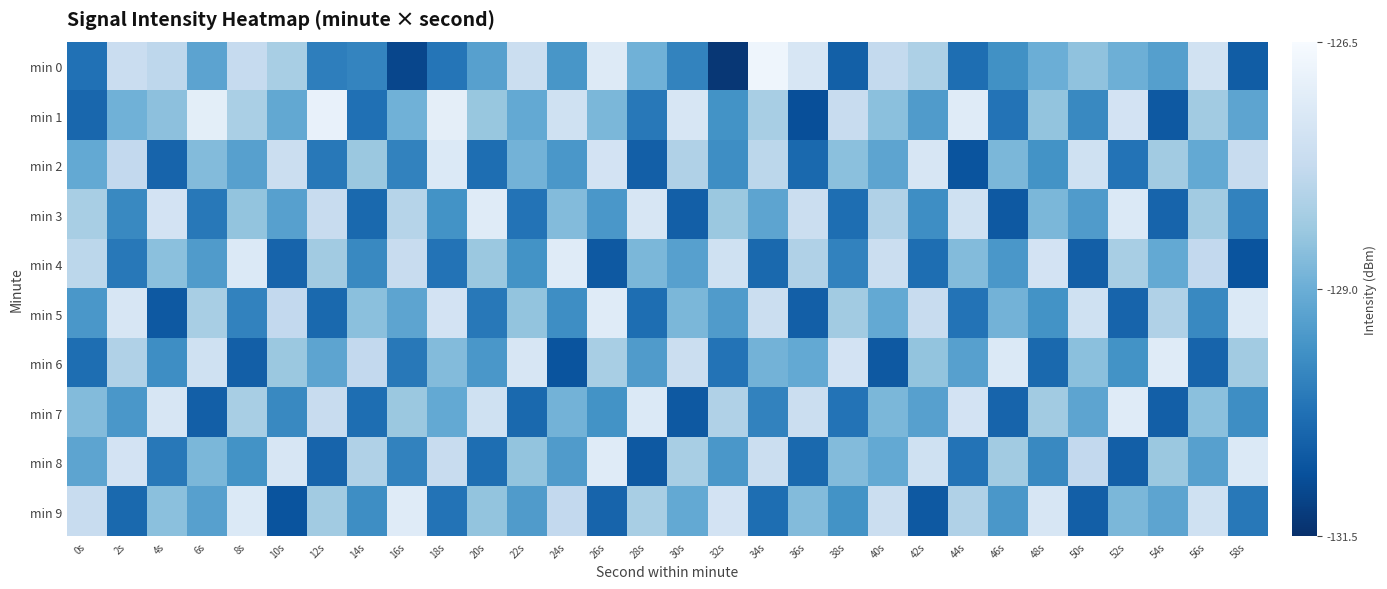

Reading left to right, extract all data points from this chart.

min 0: 0s=-130.2	2s=-127.6	4s=-127.9	6s=-129.2	8s=-127.7	10s=-128.2	12s=-130.0	14s=-129.9	16s=-131.1	18s=-130.2	20s=-129.3	22s=-127.6	24s=-129.5	26s=-127.1	28s=-128.9	30s=-129.9	32s=-131.3	34s=-126.7	36s=-127.3	38s=-130.6	40s=-127.8	42s=-128.1	44s=-130.3	46s=-129.6	48s=-129.0	50s=-128.5	52s=-129.0	54s=-129.3	56s=-127.5	58s=-130.6
min 1: 0s=-130.4	2s=-128.9	4s=-128.6	6s=-127.0	8s=-128.2	10s=-129.1	12s=-126.9	14s=-130.3	16s=-128.9	18s=-127.0	20s=-128.4	22s=-129.1	24s=-127.5	26s=-128.8	28s=-130.1	30s=-127.3	32s=-129.6	34s=-128.2	36s=-130.9	38s=-127.7	40s=-128.6	42s=-129.4	44s=-127.1	46s=-130.2	48s=-128.5	50s=-129.8	52s=-127.4	54s=-130.7	56s=-128.3	58s=-129.2
min 2: 0s=-129.1	2s=-127.8	4s=-130.5	6s=-128.7	8s=-129.3	10s=-127.6	12s=-130.1	14s=-128.4	16s=-129.9	18s=-127.2	20s=-130.3	22s=-128.9	24s=-129.5	26s=-127.4	28s=-130.6	30s=-128.1	32s=-129.7	34s=-127.9	36s=-130.4	38s=-128.6	40s=-129.2	42s=-127.3	44s=-130.8	46s=-128.8	48s=-129.6	50s=-127.5	52s=-130.2	54s=-128.3	56s=-129.1	58s=-127.7
min 3: 0s=-128.2	2s=-129.8	4s=-127.4	6s=-130.1	8s=-128.5	10s=-129.3	12s=-127.7	14s=-130.4	16s=-128.0	18s=-129.6	20s=-127.1	22s=-130.2	24s=-128.7	26s=-129.5	28s=-127.3	30s=-130.6	32s=-128.4	34s=-129.2	36s=-127.6	38s=-130.3	40s=-128.1	42s=-129.7	44s=-127.5	46s=-130.7	48s=-128.8	50s=-129.4	52s=-127.2	54s=-130.5	56s=-128.3	58s=-129.9
min 4: 0s=-127.9	2s=-130.1	4s=-128.6	6s=-129.4	8s=-127.2	10s=-130.5	12s=-128.3	14s=-129.8	16s=-127.7	18s=-130.2	20s=-128.4	22s=-129.6	24s=-127.1	26s=-130.7	28s=-128.8	30s=-129.3	32s=-127.5	34s=-130.4	36s=-128.1	38s=-129.9	40s=-127.6	42s=-130.3	44s=-128.7	46s=-129.5	48s=-127.4	50s=-130.6	52s=-128.2	54s=-129.1	56s=-127.8	58s=-130.8
min 5: 0s=-129.5	2s=-127.3	4s=-130.7	6s=-128.2	8s=-129.9	10s=-127.8	12s=-130.4	14s=-128.6	16s=-129.2	18s=-127.4	20s=-130.1	22s=-128.5	24s=-129.7	26s=-127.1	28s=-130.3	30s=-128.8	32s=-129.4	34s=-127.6	36s=-130.6	38s=-128.3	40s=-129.1	42s=-127.7	44s=-130.2	46s=-128.9	48s=-129.6	50s=-127.5	52s=-130.5	54s=-128.1	56s=-129.8	58s=-127.2
min 6: 0s=-130.3	2s=-128.1	4s=-129.7	6s=-127.5	8s=-130.6	10s=-128.4	12s=-129.2	14s=-127.8	16s=-130.1	18s=-128.7	20s=-129.5	22s=-127.3	24s=-130.8	26s=-128.2	28s=-129.4	30s=-127.6	32s=-130.2	34s=-128.9	36s=-129.1	38s=-127.4	40s=-130.7	42s=-128.5	44s=-129.3	46s=-127.2	48s=-130.4	50s=-128.6	52s=-129.6	54s=-127.1	56s=-130.5	58s=-128.3
min 7: 0s=-128.7	2s=-129.5	4s=-127.3	6s=-130.6	8s=-128.2	10s=-129.8	12s=-127.7	14s=-130.3	16s=-128.4	18s=-129.1	20s=-127.5	22s=-130.4	24s=-128.9	26s=-129.6	28s=-127.2	30s=-130.7	32s=-128.1	34s=-129.9	36s=-127.6	38s=-130.2	40s=-128.8	42s=-129.3	44s=-127.4	46s=-130.5	48s=-128.3	50s=-129.2	52s=-127.1	54s=-130.6	56s=-128.6	58s=-129.7
min 8: 0s=-129.2	2s=-127.4	4s=-130.1	6s=-128.8	8s=-129.6	10s=-127.3	12s=-130.5	14s=-128.1	16s=-129.9	18s=-127.7	20s=-130.3	22s=-128.5	24s=-129.4	26s=-127.1	28s=-130.7	30s=-128.2	32s=-129.5	34s=-127.6	36s=-130.4	38s=-128.7	40s=-129.1	42s=-127.5	44s=-130.2	46s=-128.3	48s=-129.8	50s=-127.8	52s=-130.6	54s=-128.4	56s=-129.3	58s=-127.2
min 9: 0s=-127.7	2s=-130.4	4s=-128.6	6s=-129.3	8s=-127.2	10s=-130.8	12s=-128.3	14s=-129.7	16s=-127.1	18s=-130.2	20s=-128.5	22s=-129.4	24s=-127.8	26s=-130.5	28s=-128.2	30s=-129.1	32s=-127.4	34s=-130.3	36s=-128.7	38s=-129.6	40s=-127.6	42s=-130.7	44s=-128.1	46s=-129.5	48s=-127.3	50s=-130.6	52s=-128.8	54s=-129.2	56s=-127.5	58s=-130.1